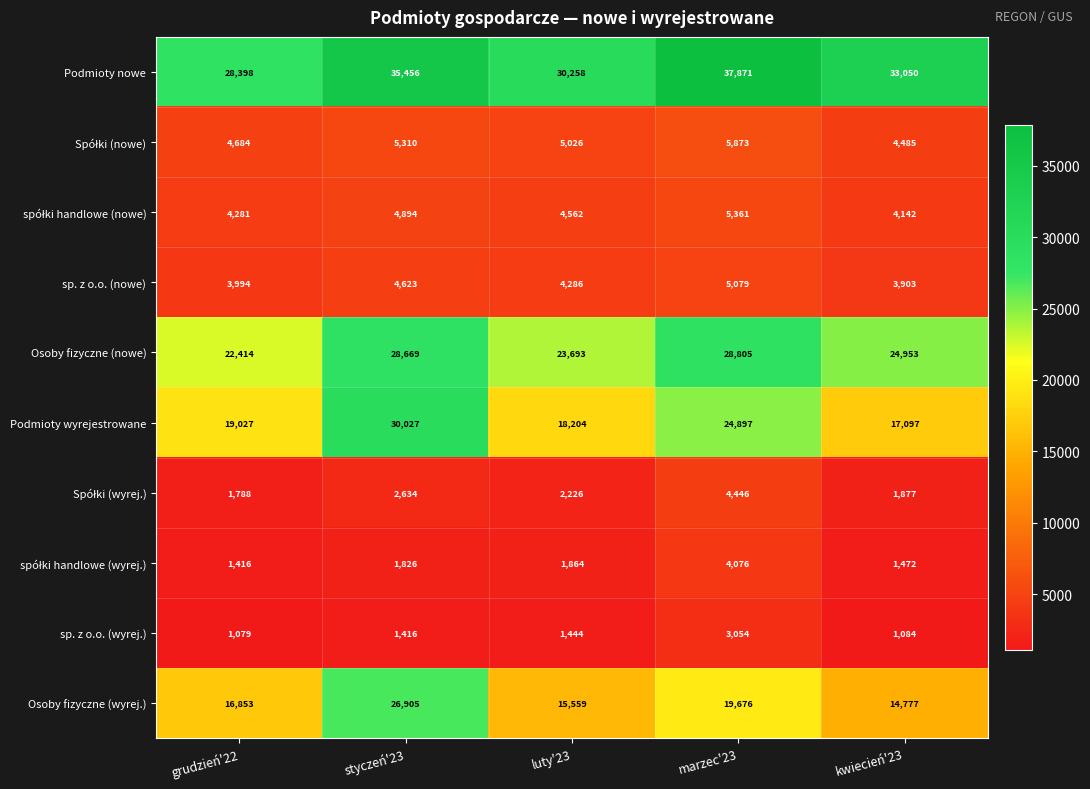

Which series has the largest range (max minus min)?

Podmioty wyrejestrowane